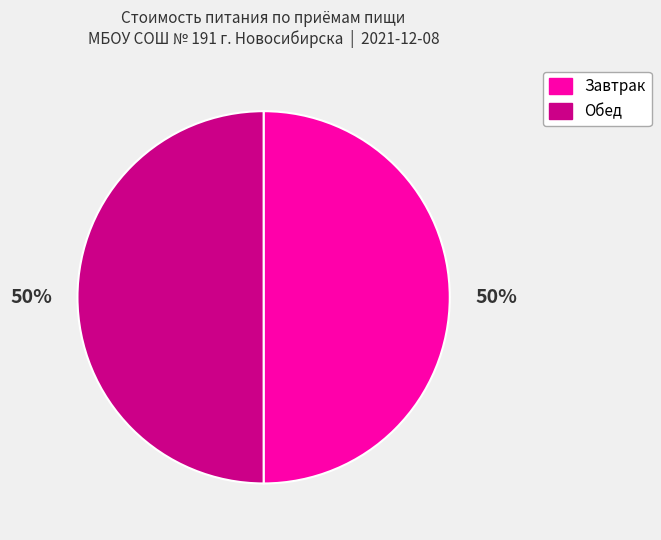

To the nearest percent, what is the average slice percentage?

50%